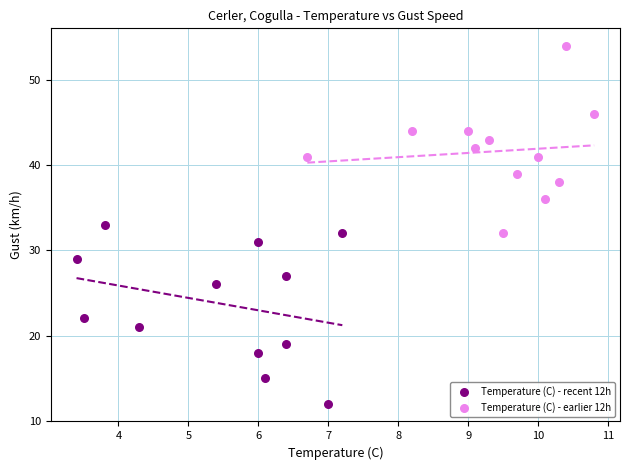

Which series contains the lowest Y value?

Temperature (C) - recent 12h